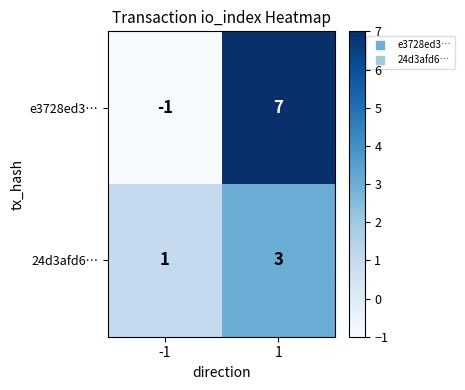

What is the minimum value shown in the chart?

-1